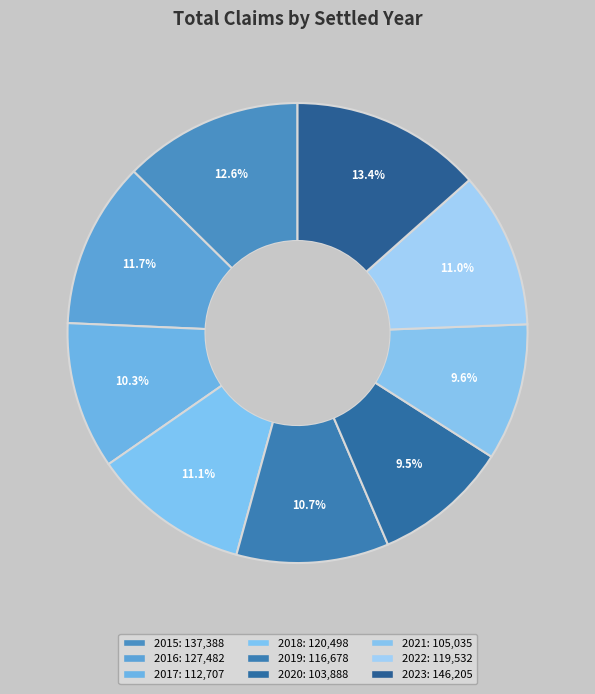

To the nearest percent, what portion does 2018 represent?

11%